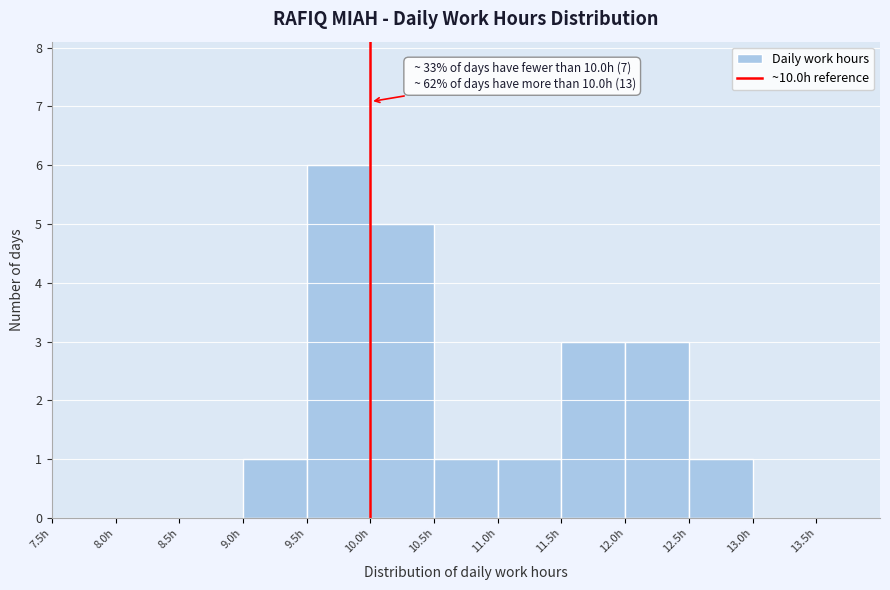

Which range on the x-axis has the tallest bar?

9.5 to 10.0